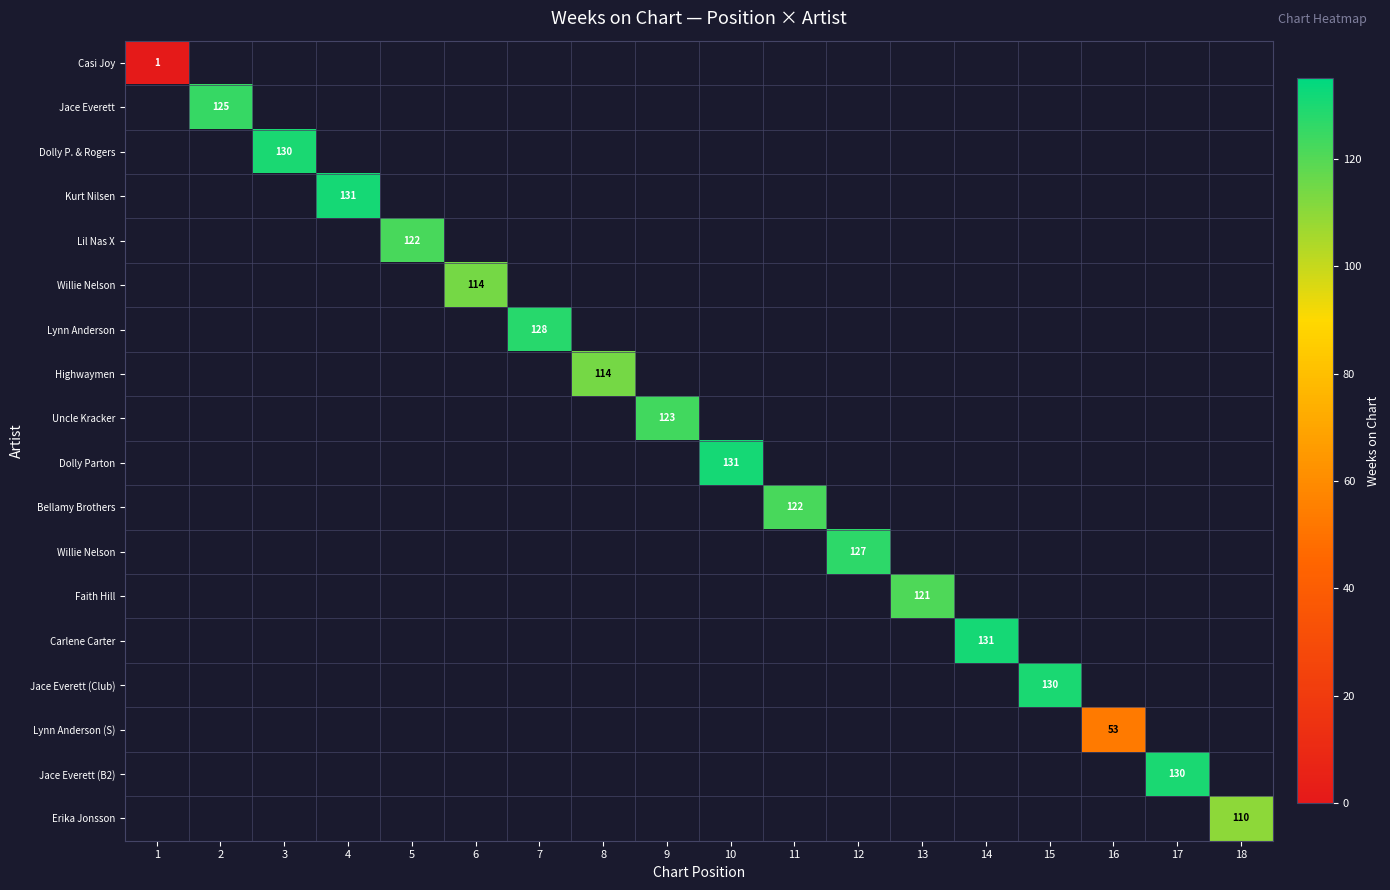

Between 1 and 12, which is larger?

12